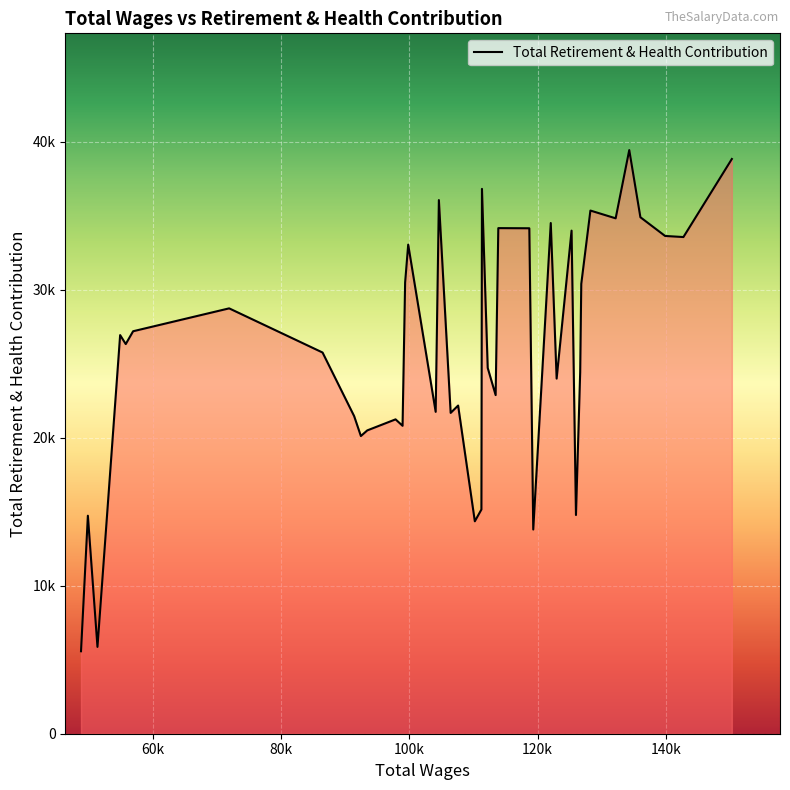

Where is the data nearest to the value 22499?

21